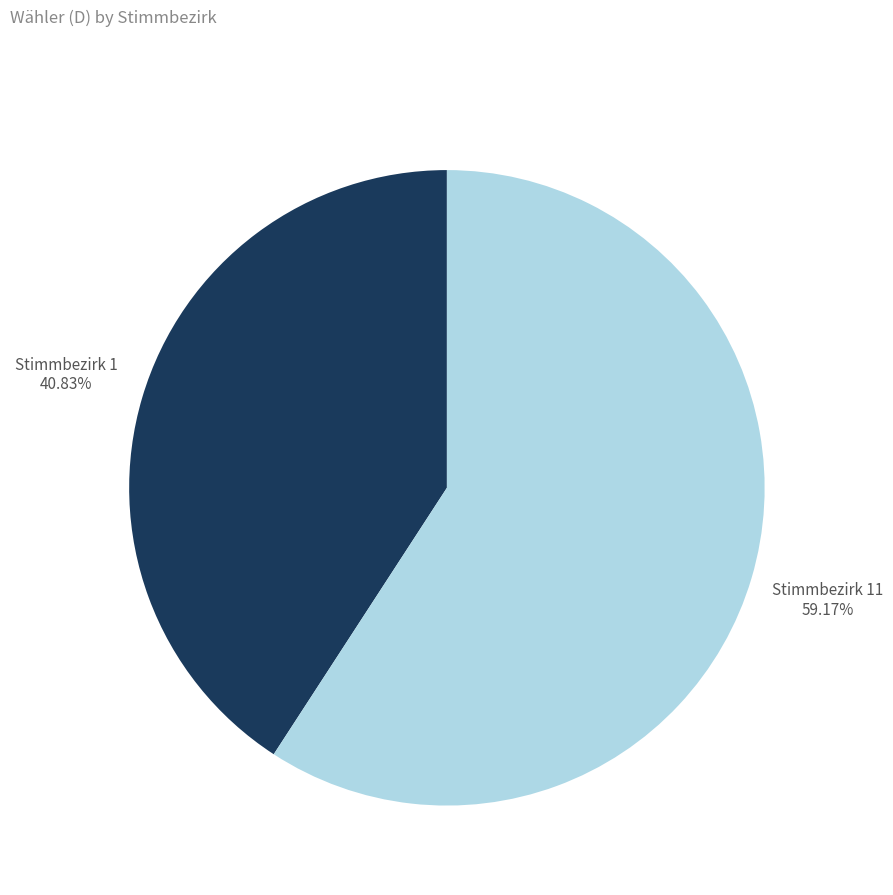

Is there any slice that represents more than half of the pie?

Yes